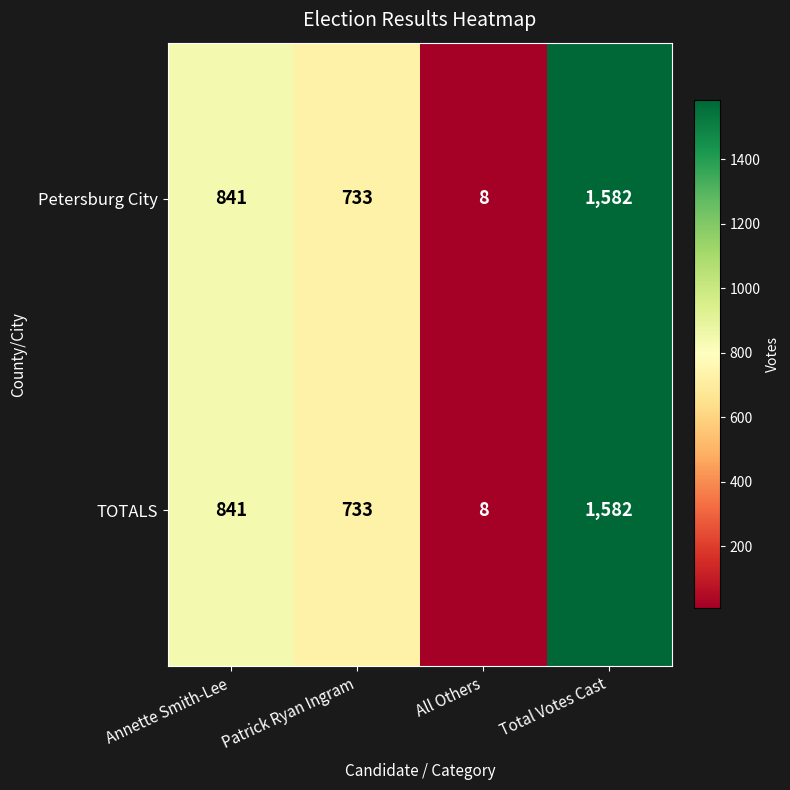

Which series has the largest total across all categories?

Petersburg City